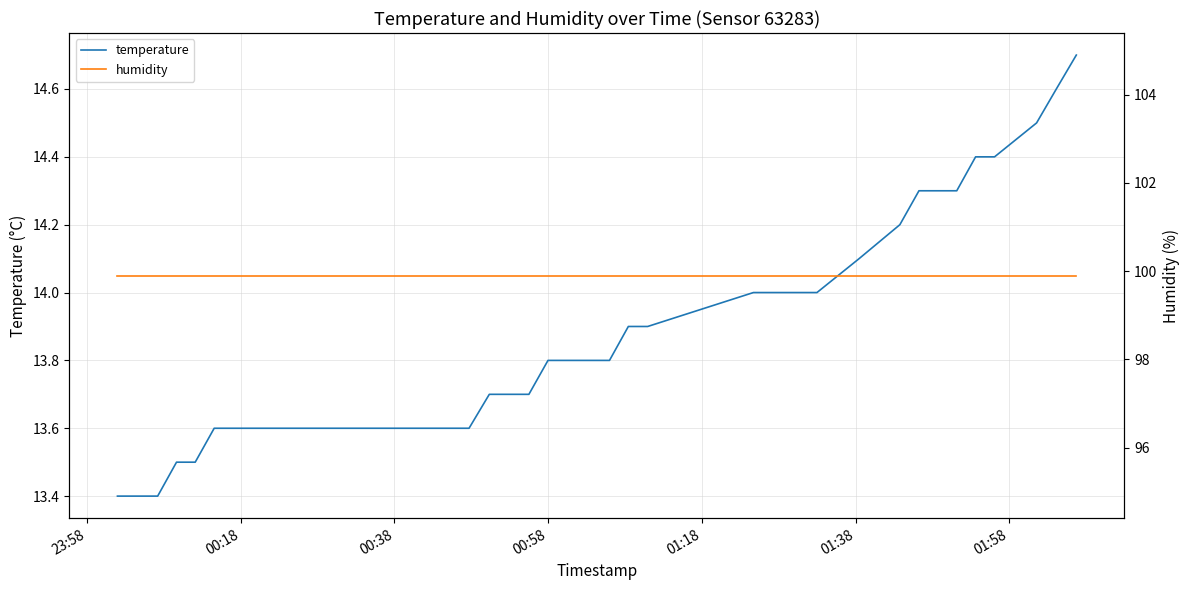

List the series in order of their peak value, lowest first.

temperature, humidity